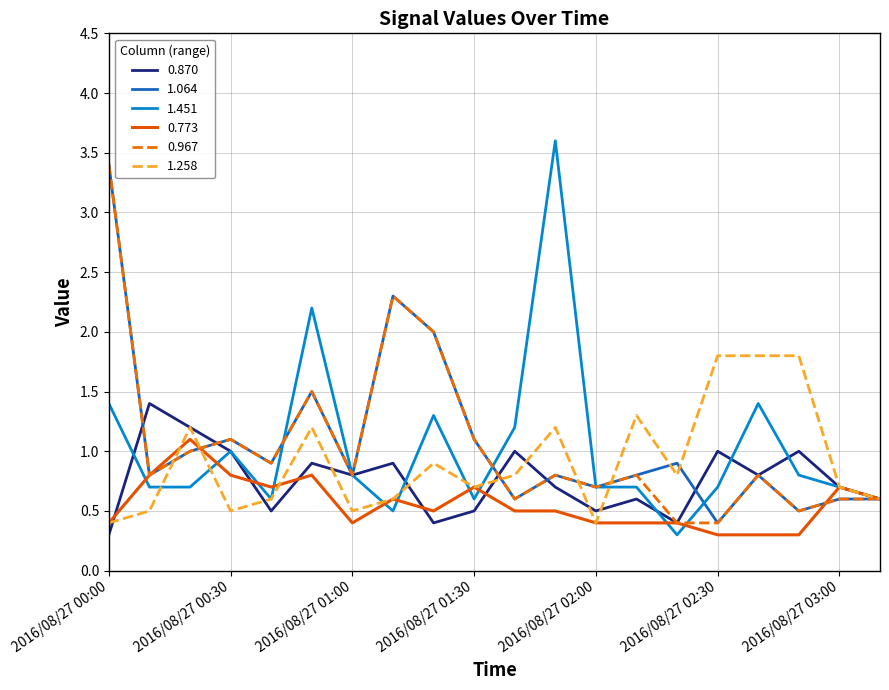

What is the lowest value of the 0.967 series?

0.4